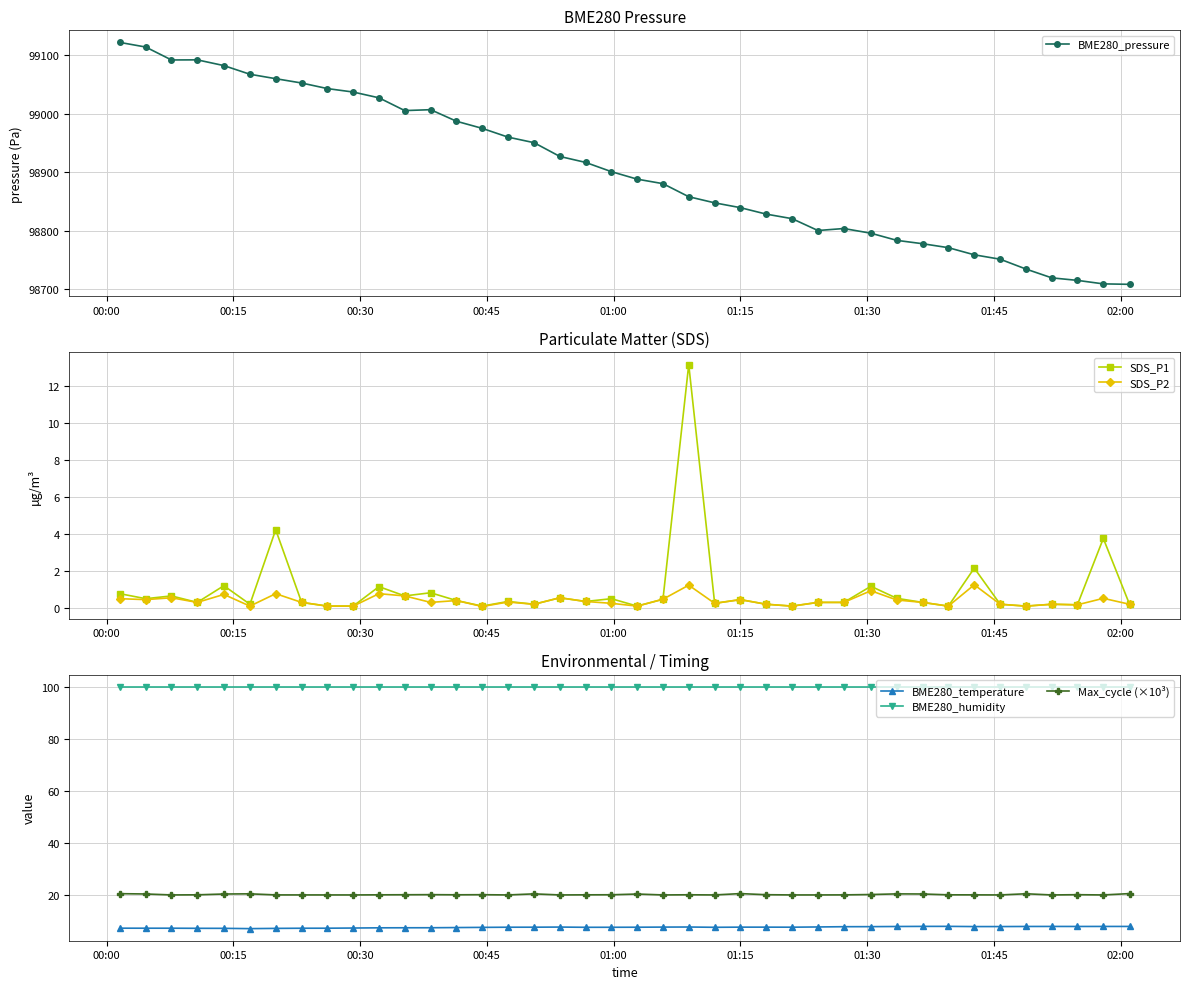

Does the chart display data point markers on the line(s)?

Yes